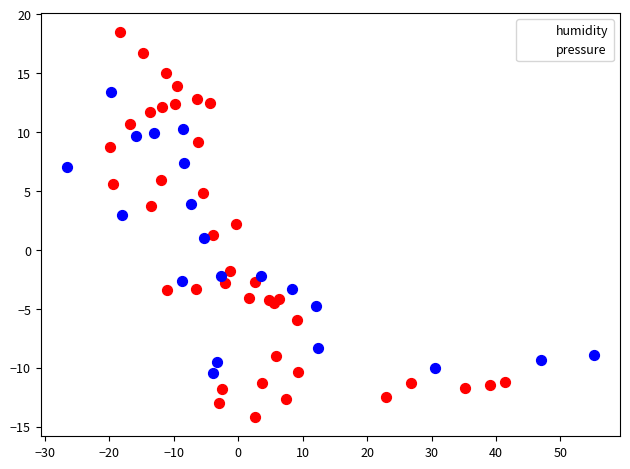

Which series has the widest spread of Y values?

humidity